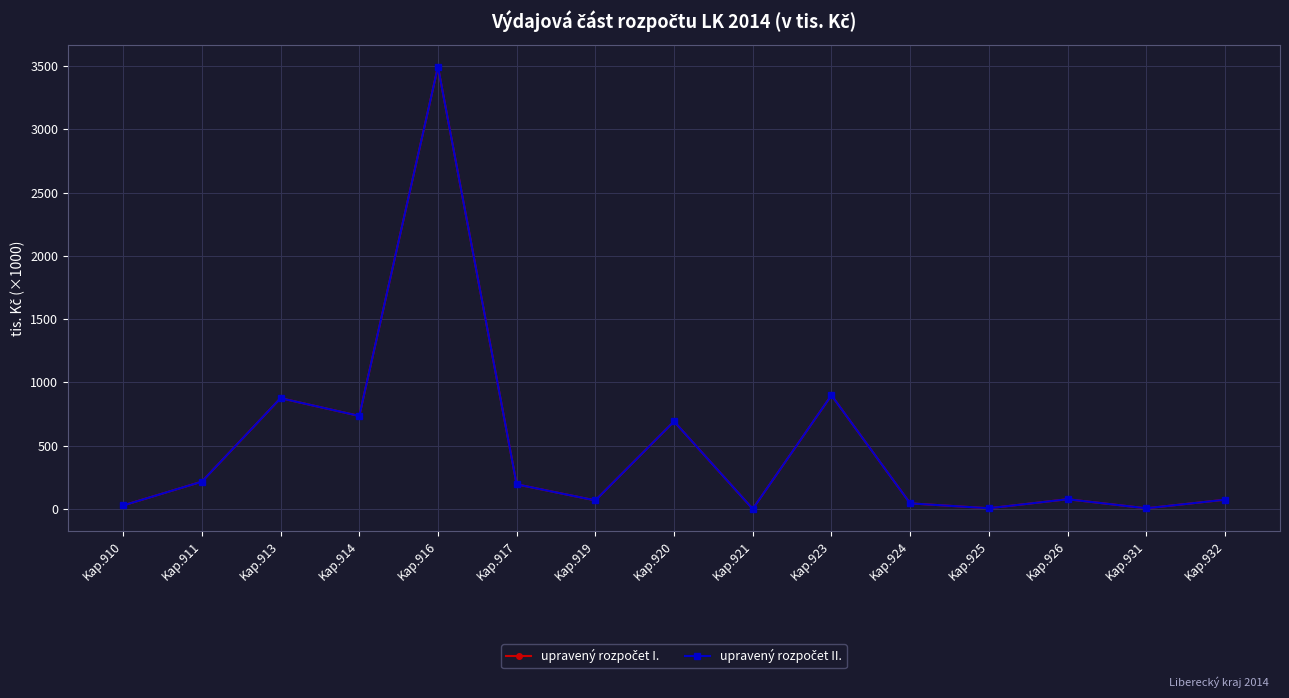

The value of upravený rozpočet II. at Kap.919 is 67284.5. True or false?

True